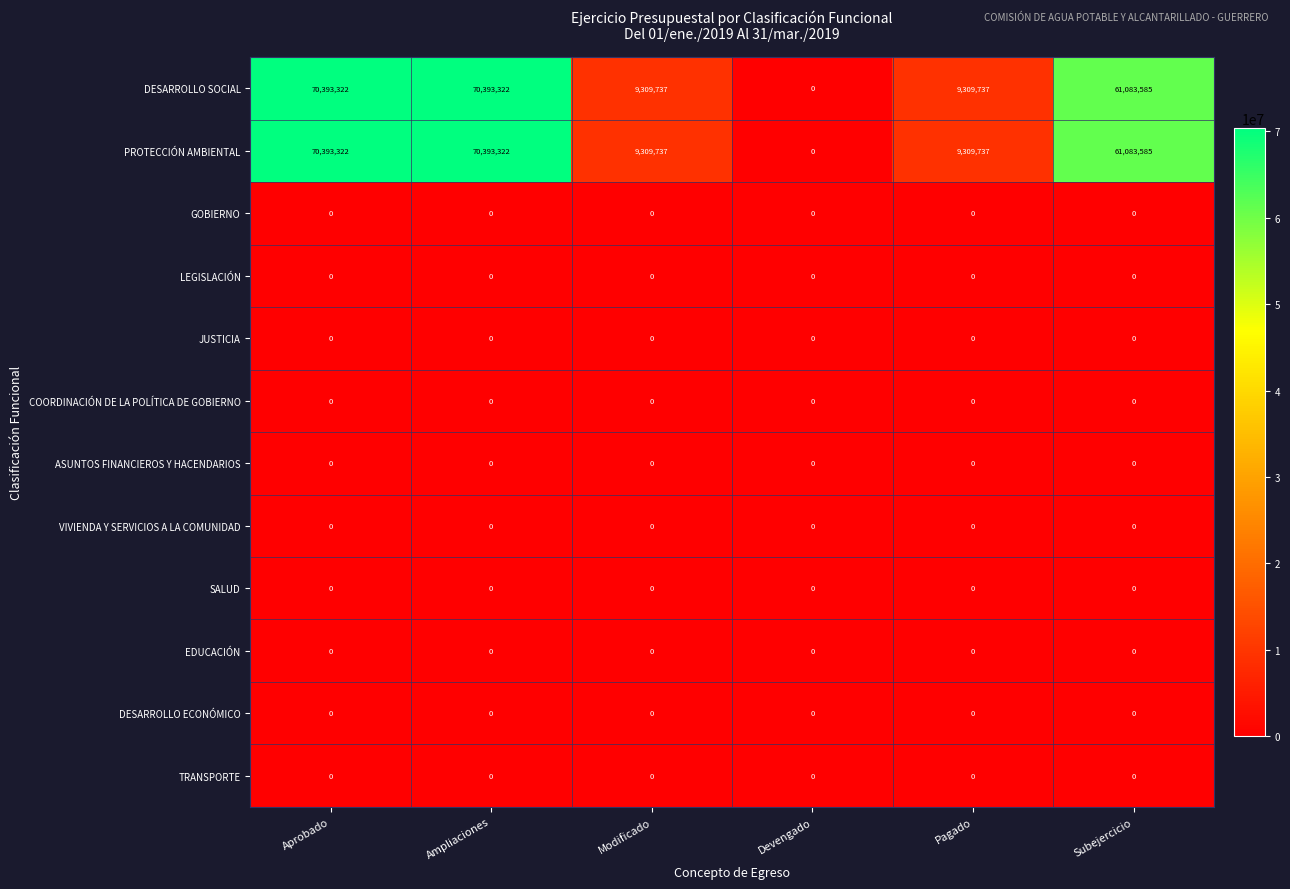

What is the total value across all series at Ampliaciones?

140786644